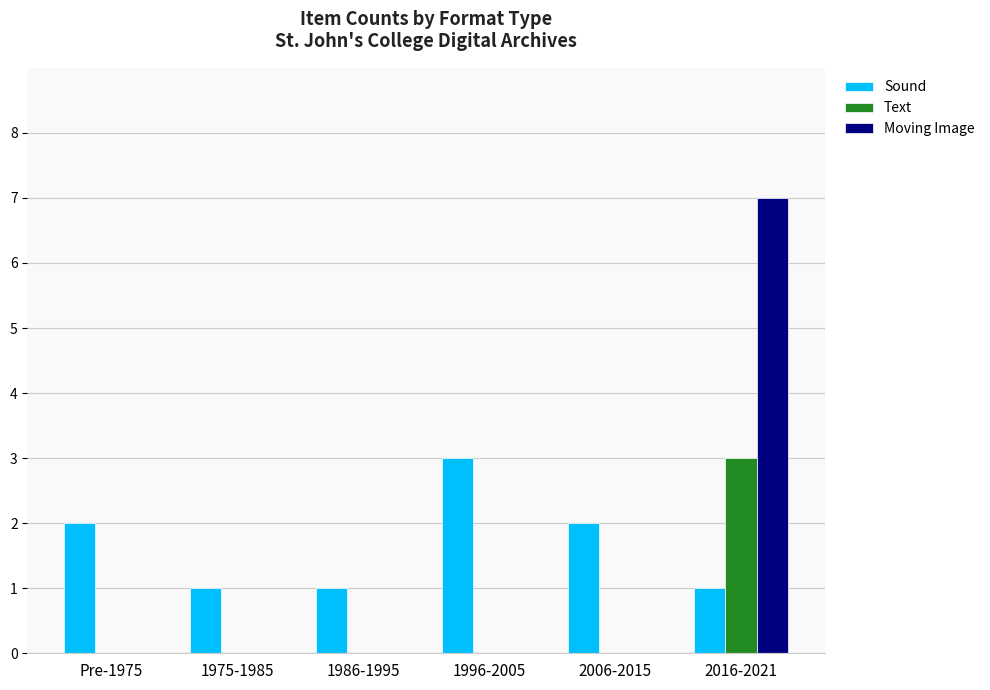

What is the total value across all series at 2016-2021?

11